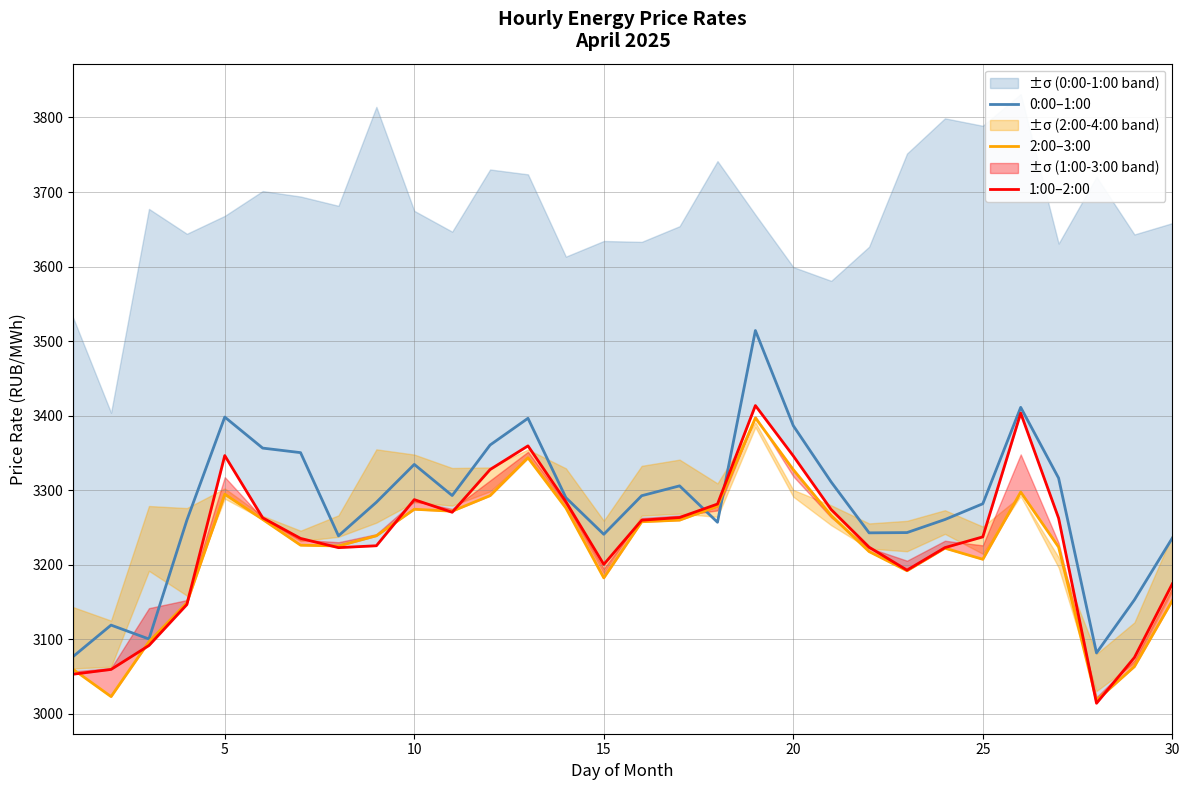

At how many categories does at least one series exceed 3221?

25